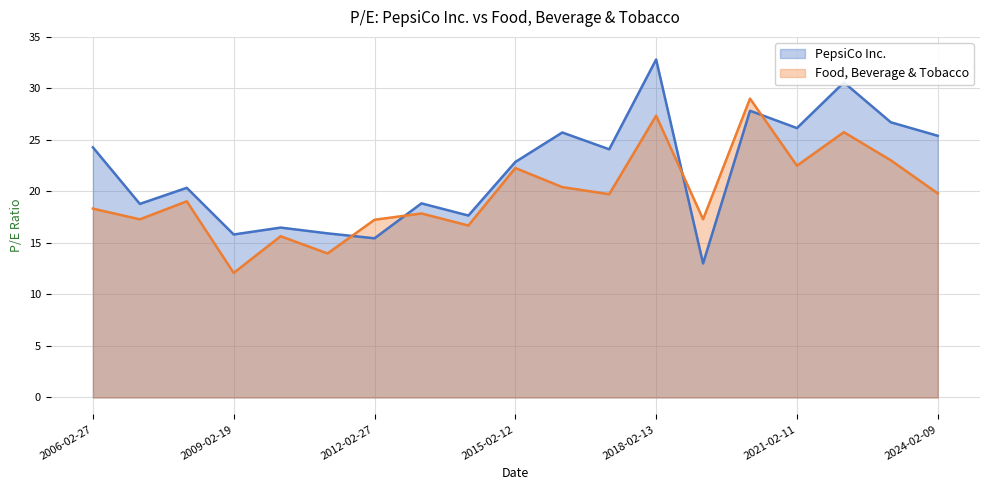

True or false: Food, Beverage & Tobacco has a value of 12.6 at 2024-02-09.

False